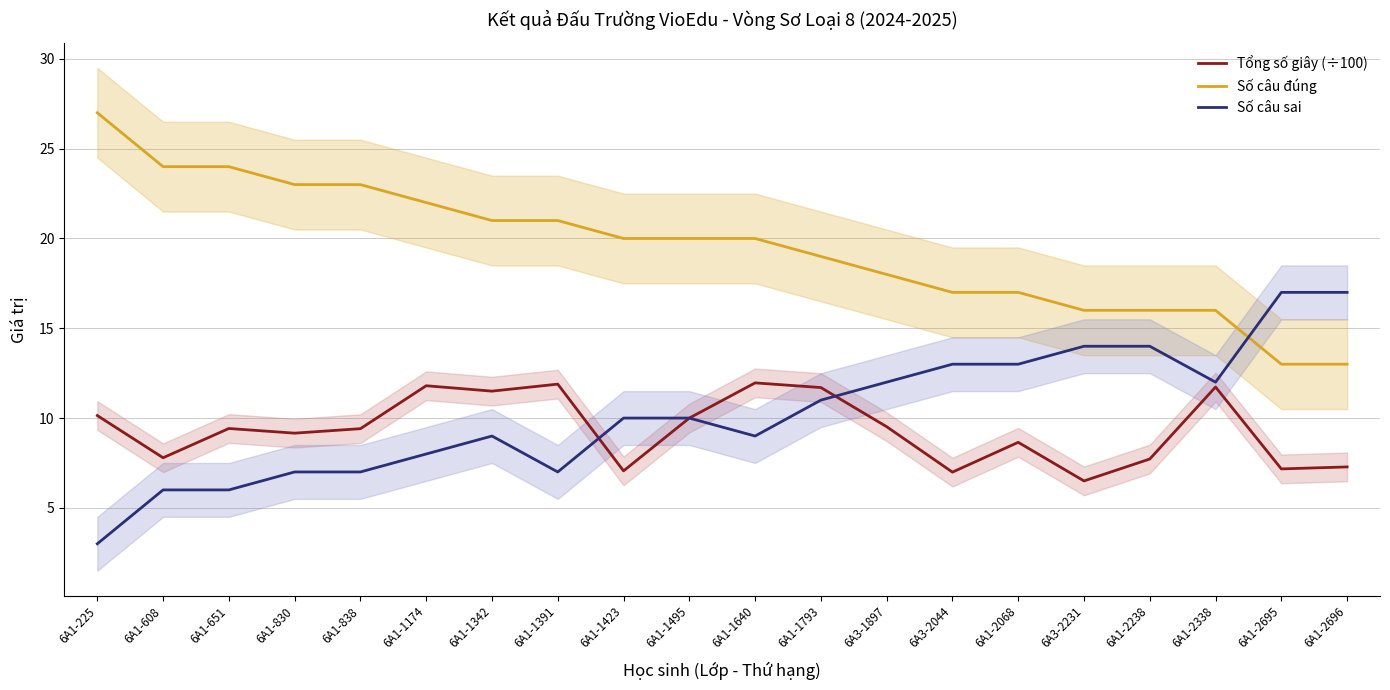

Is this an area chart (filled region under the line)?

No